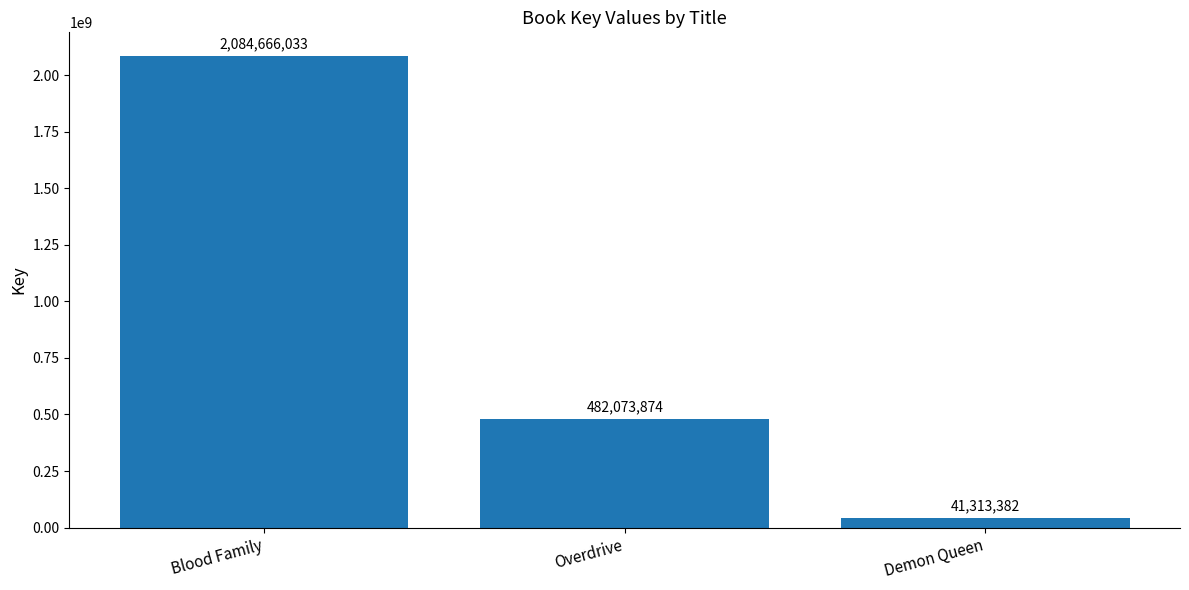

Between Blood Family and Demon Queen, which is larger?

Blood Family